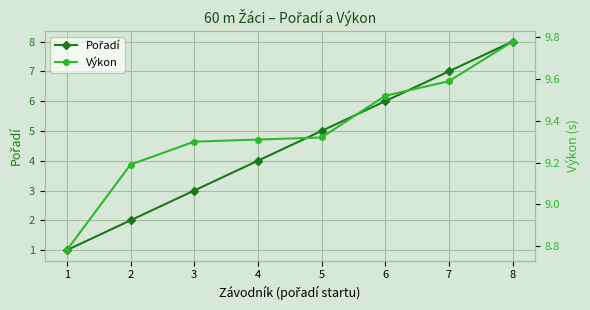

Reading right to left, list all the values displayed in this chart.

Pořadí: 8.0	7.0	6.0	5.0	4.0	3.0	2.0	1.0
Výkon: 9.8	9.6	9.5	9.3	9.3	9.3	9.2	8.8